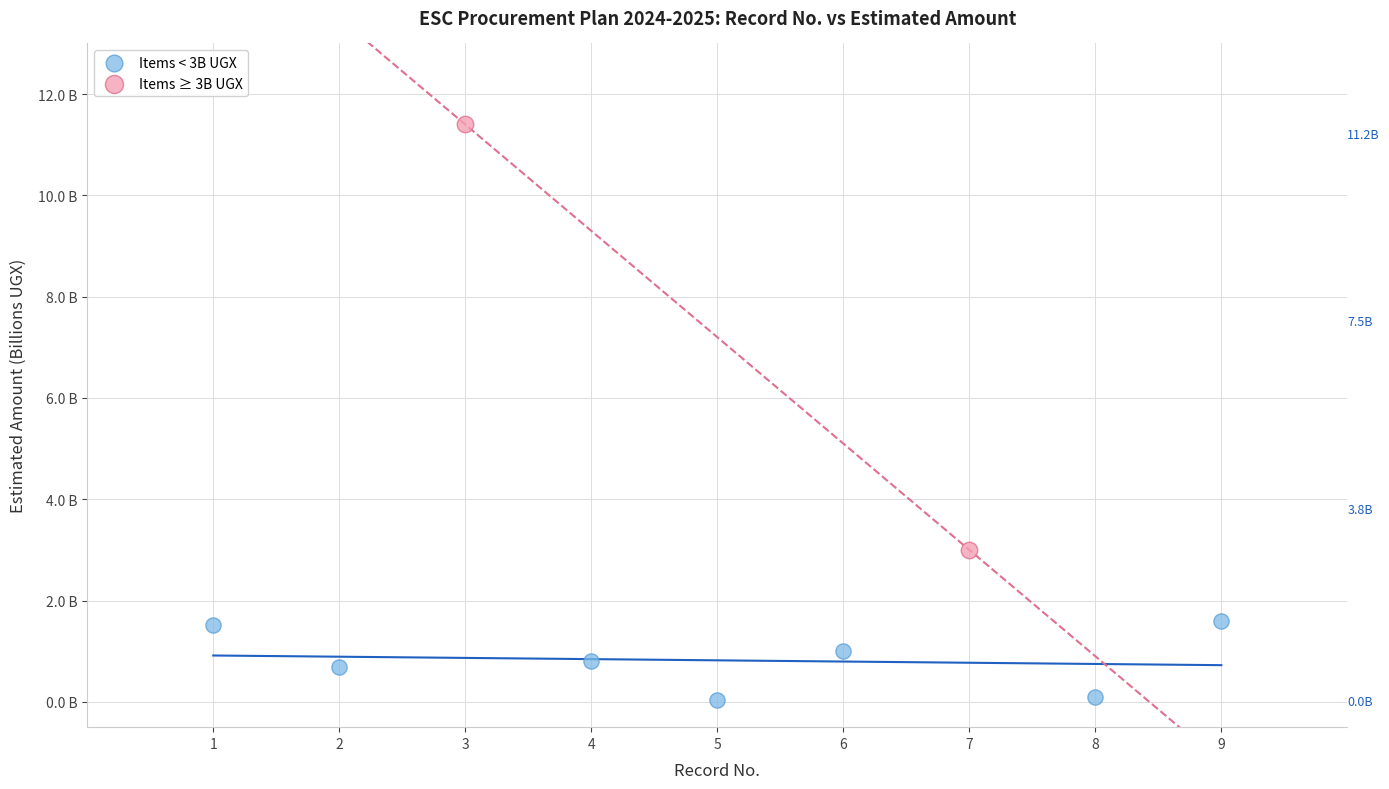

Which series contains the highest Y value?

Items ≥ 3B UGX